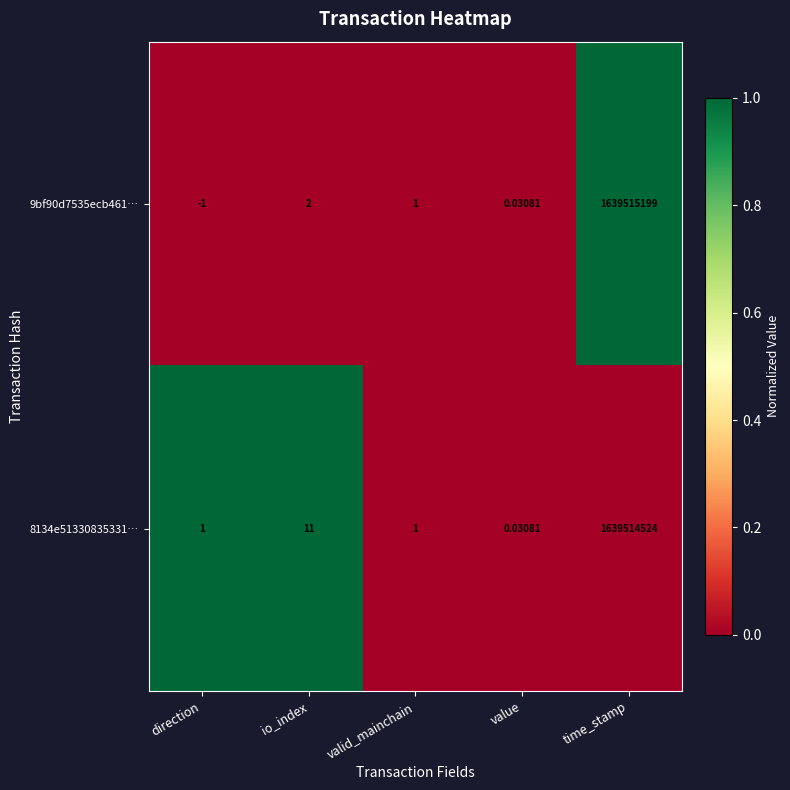

How many data points in 8134e51330835331… are less than 1?

1